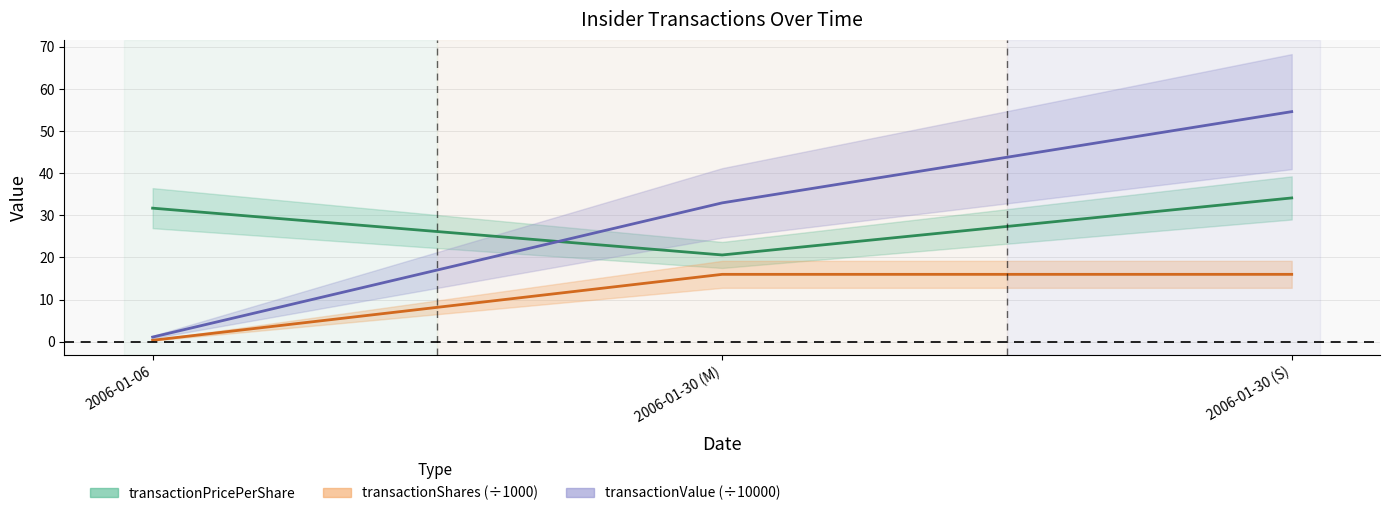

Which series has the largest total across all categories?

transactionValue